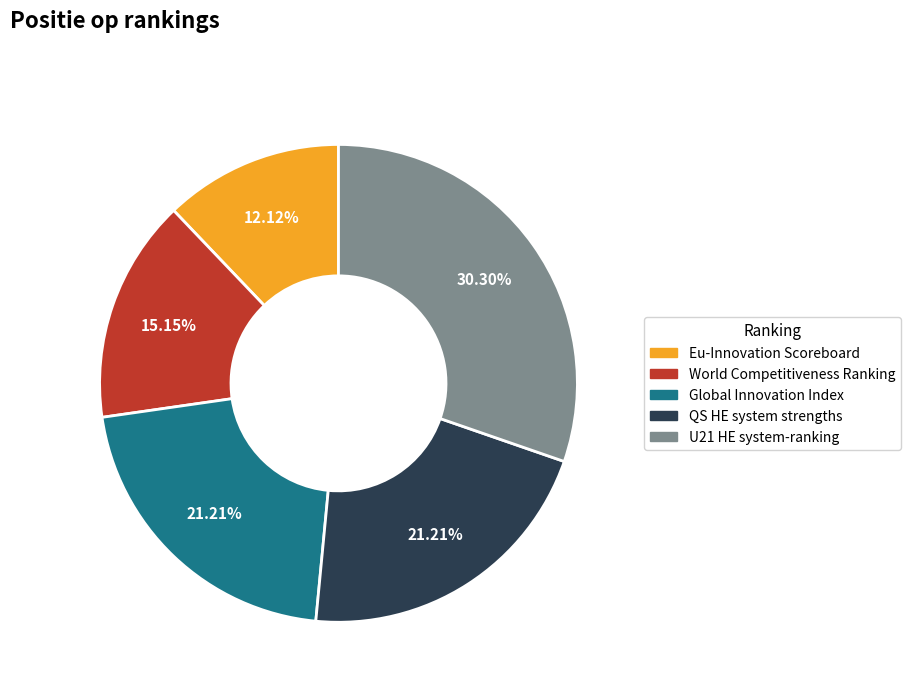

Is it true that QS HE system strengths is 15% of the pie?

False